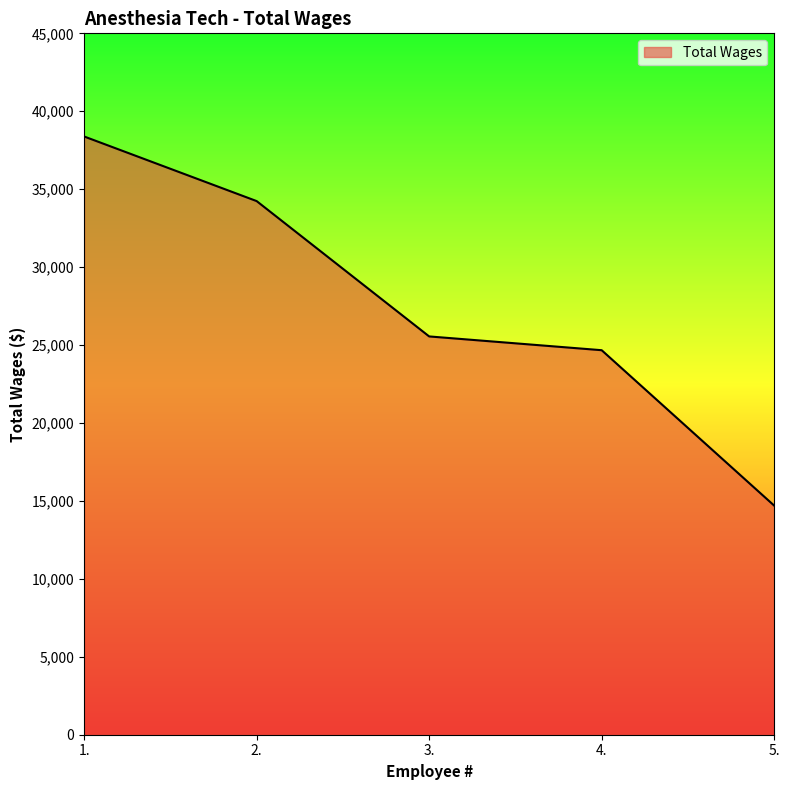

What is the greatest value displayed?

38382